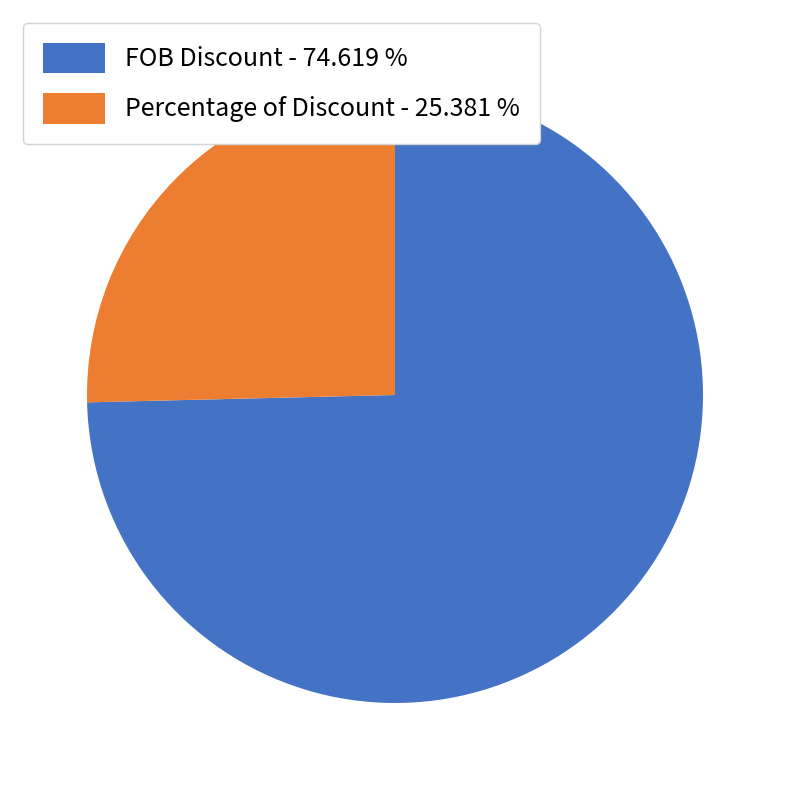

Which has a higher value, FOB Discount - 74.619 % or Percentage of Discount - 25.381 %?

FOB Discount - 74.619 %